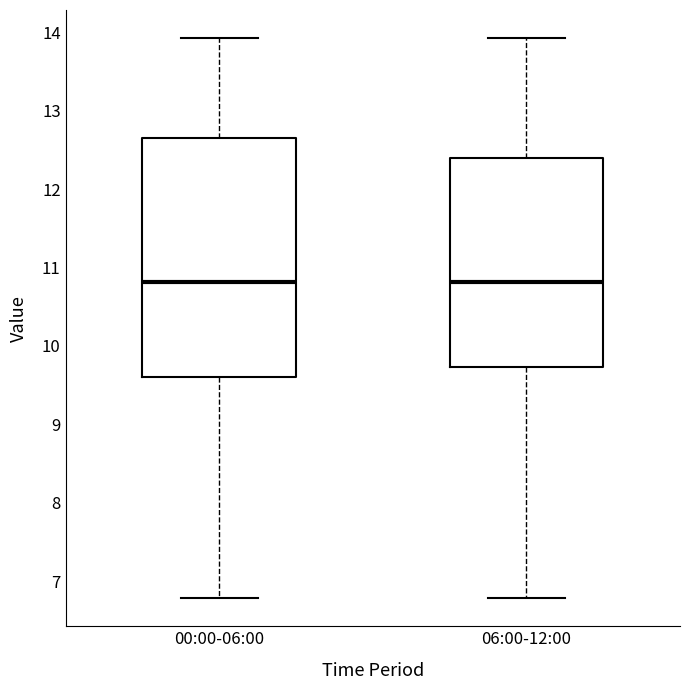

Comparing the boxes themselves (not the whiskers), which one is the tallest?

00:00-06:00